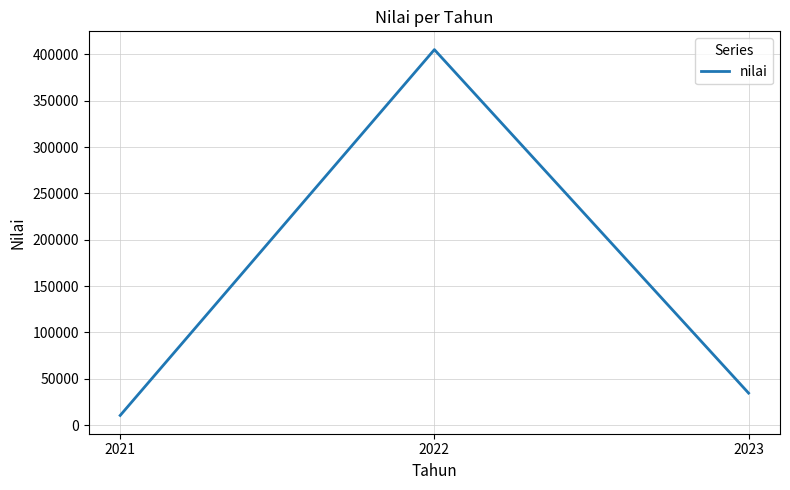

How many distinct data groups are displayed?

1